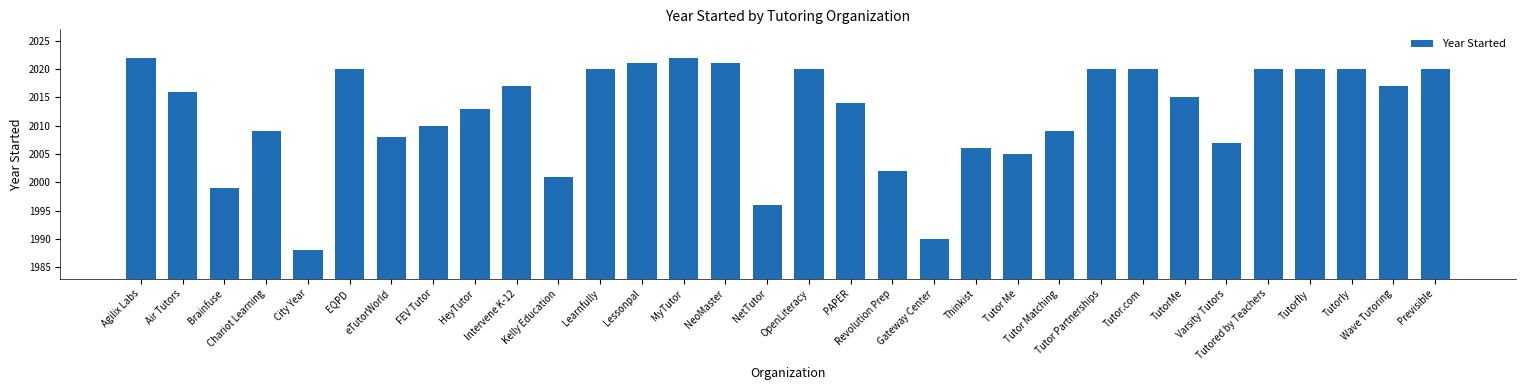

What is the greatest value displayed?

2022